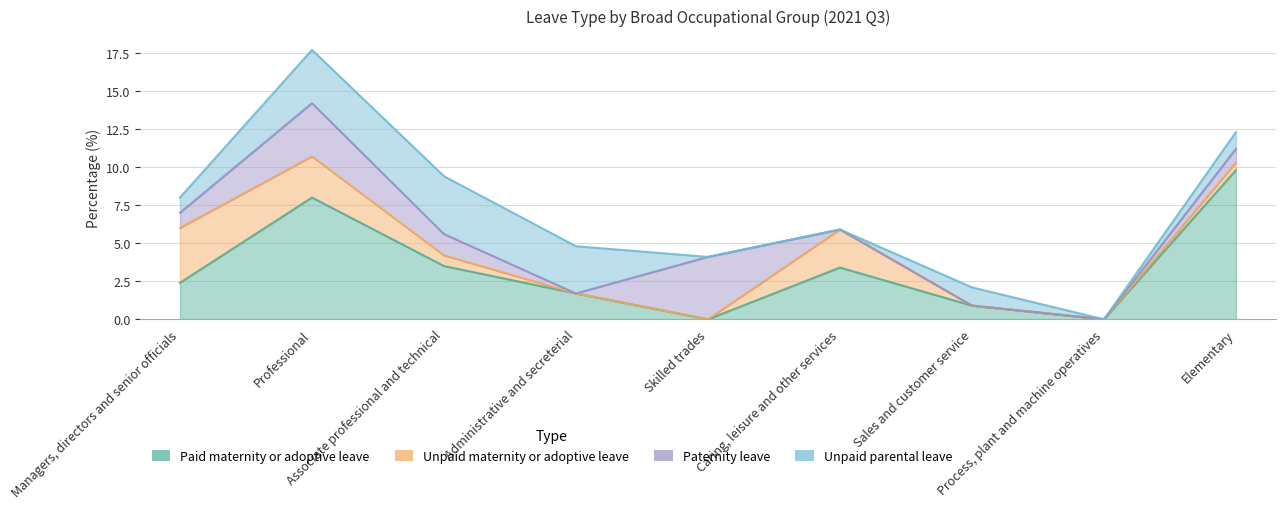

What is the total value across all series at Managers, directors and senior officials?

8.0